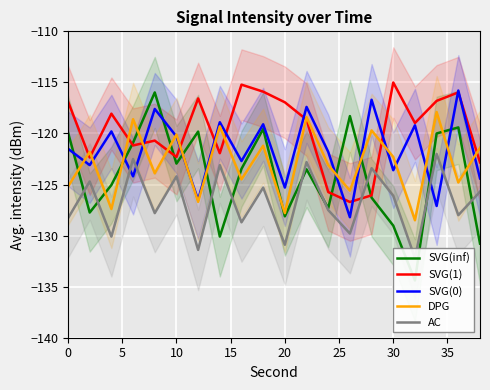

True or false: SVG(1) and DPG cross at least once.

True